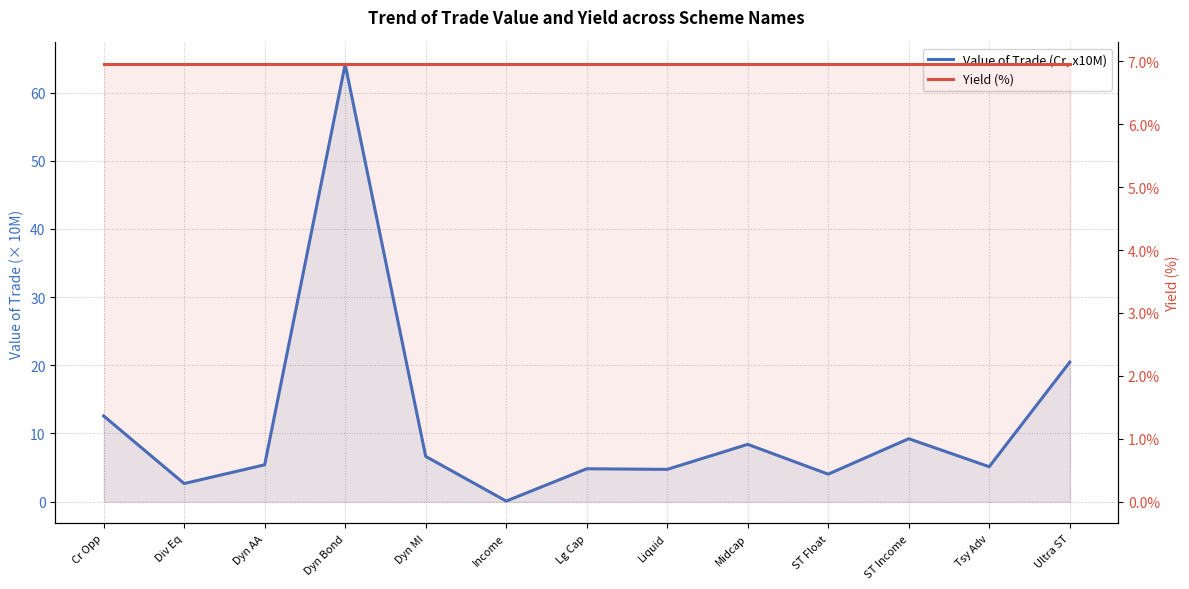

Rank the series by their average value, from highest to lowest.

Value of Trade (Cr, x10M), Yield (%)